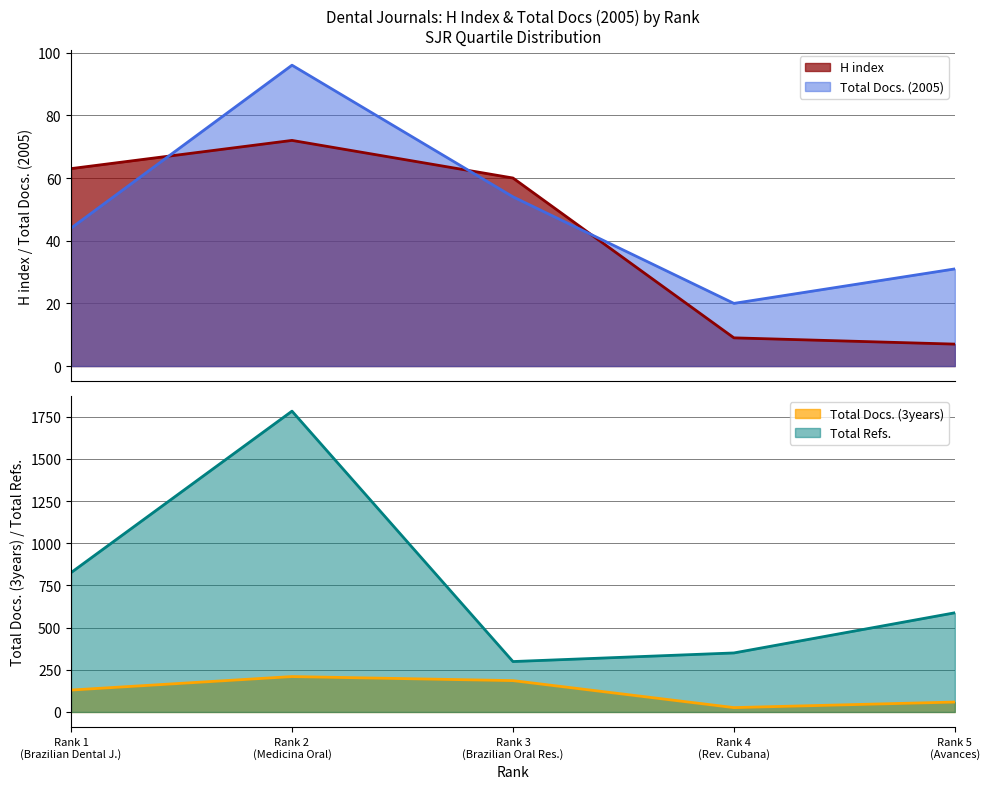

True or false: Total Docs. (3years) and Total Refs. cross at least once.

False